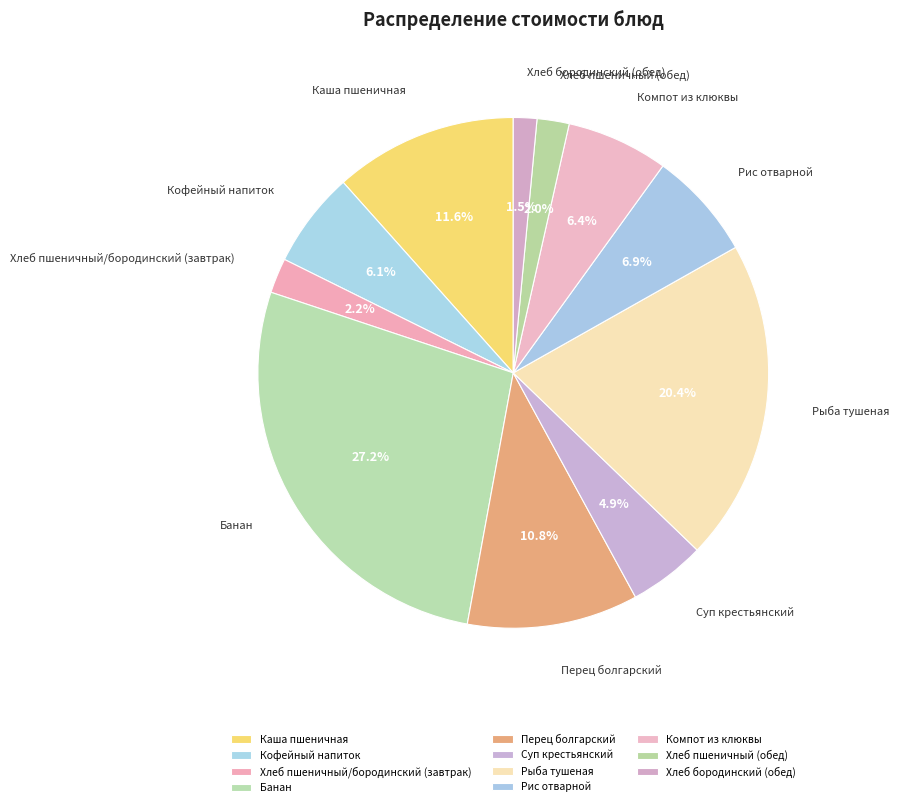

Combined, do Банан and Перец болгарский account for over 50%?

No